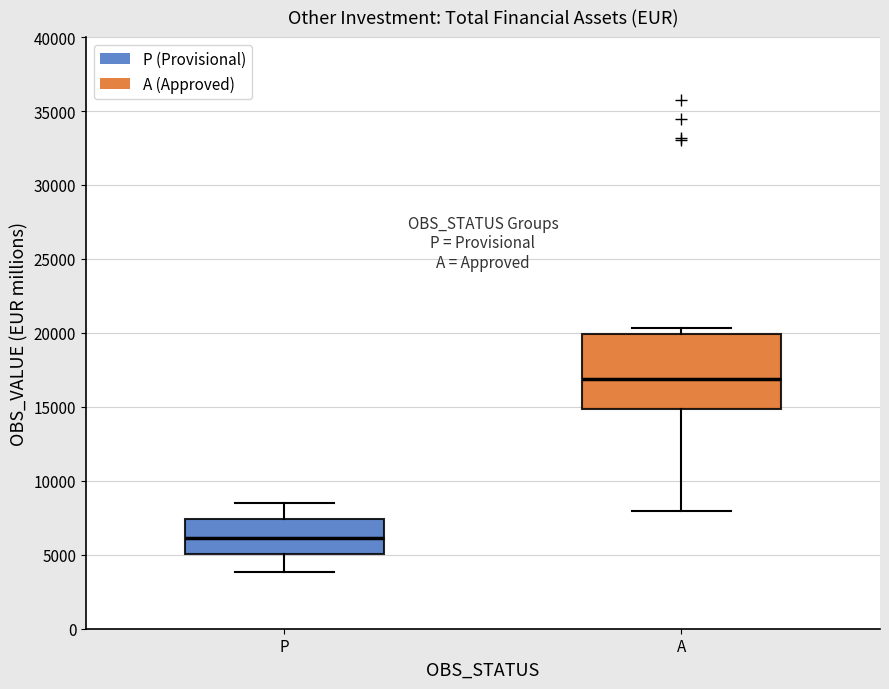

Which box has the lowest median line?

P